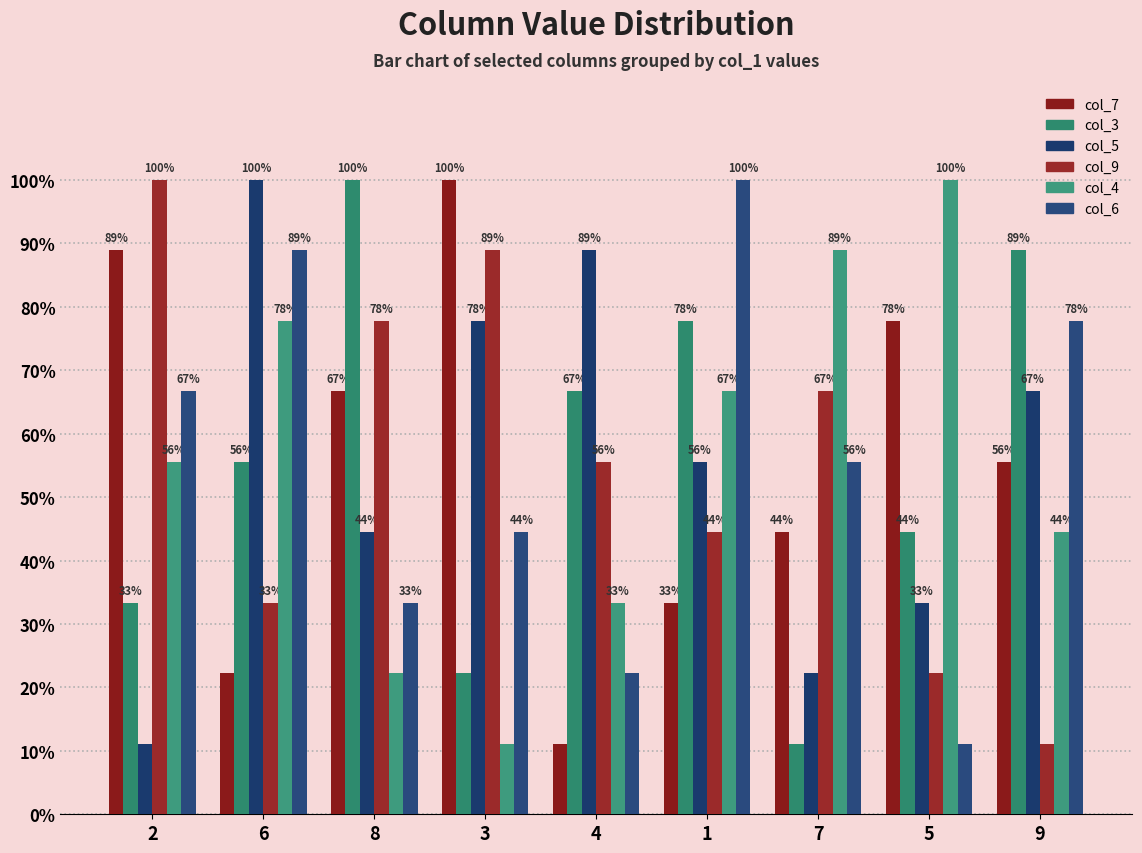

Does the chart contain stacked bars?

No